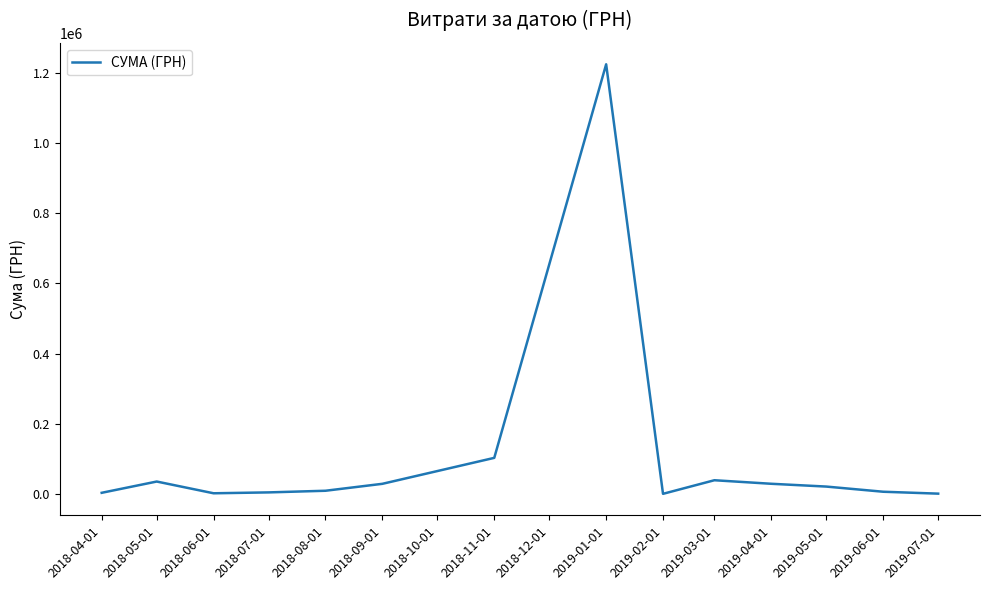

Which category has the highest value across all series?

2019-01-01